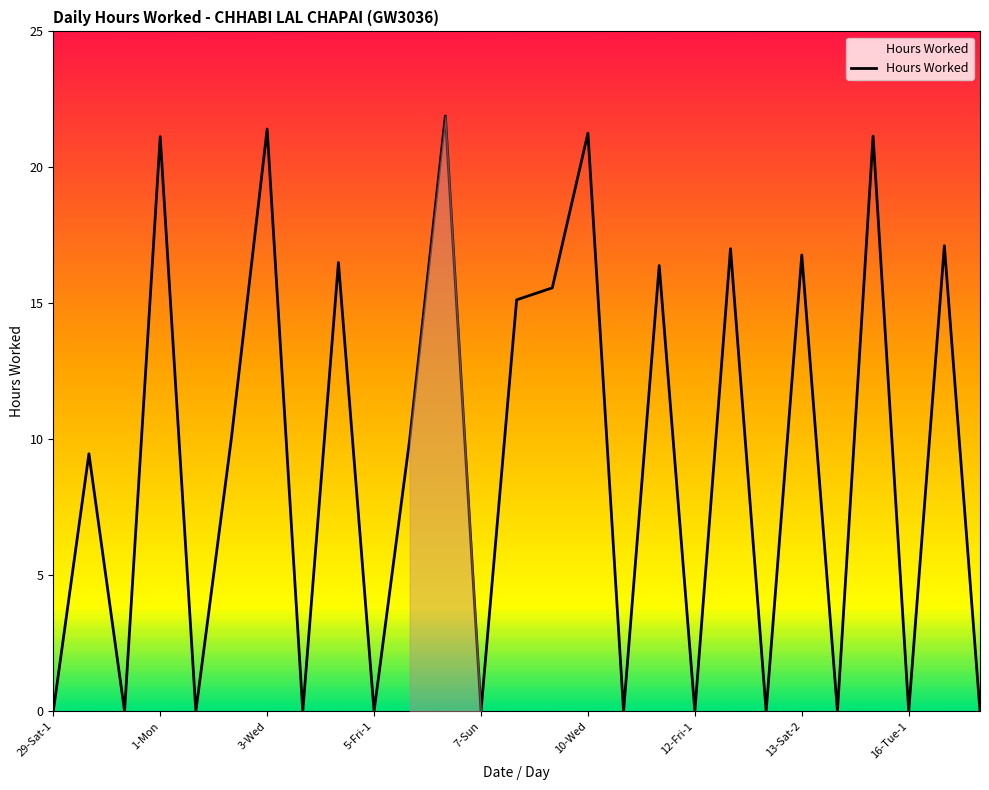

True or false: Hours Worked has a value of 21.4 at 3-Wed.

True